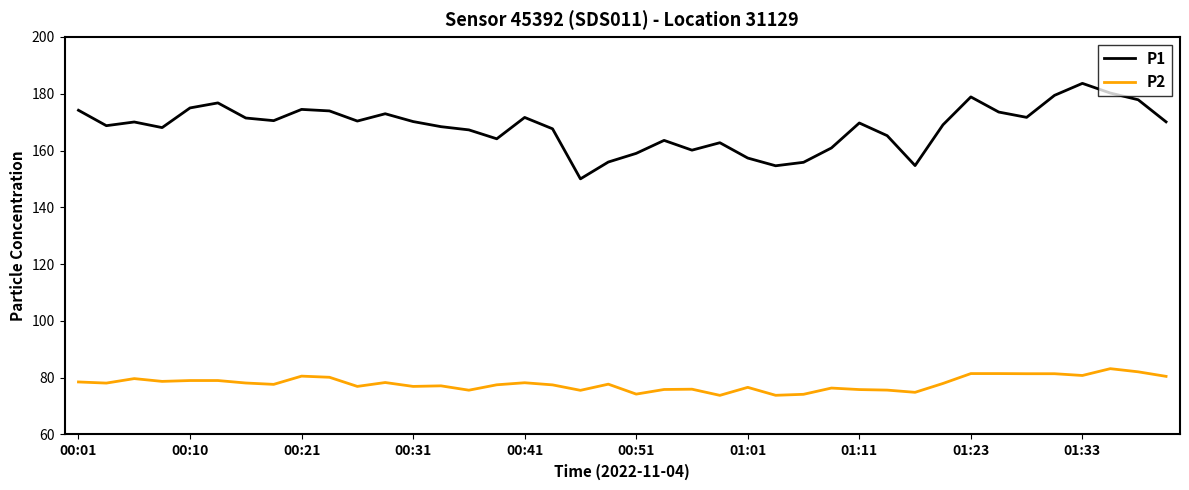

Which series has the largest total across all categories?

P1